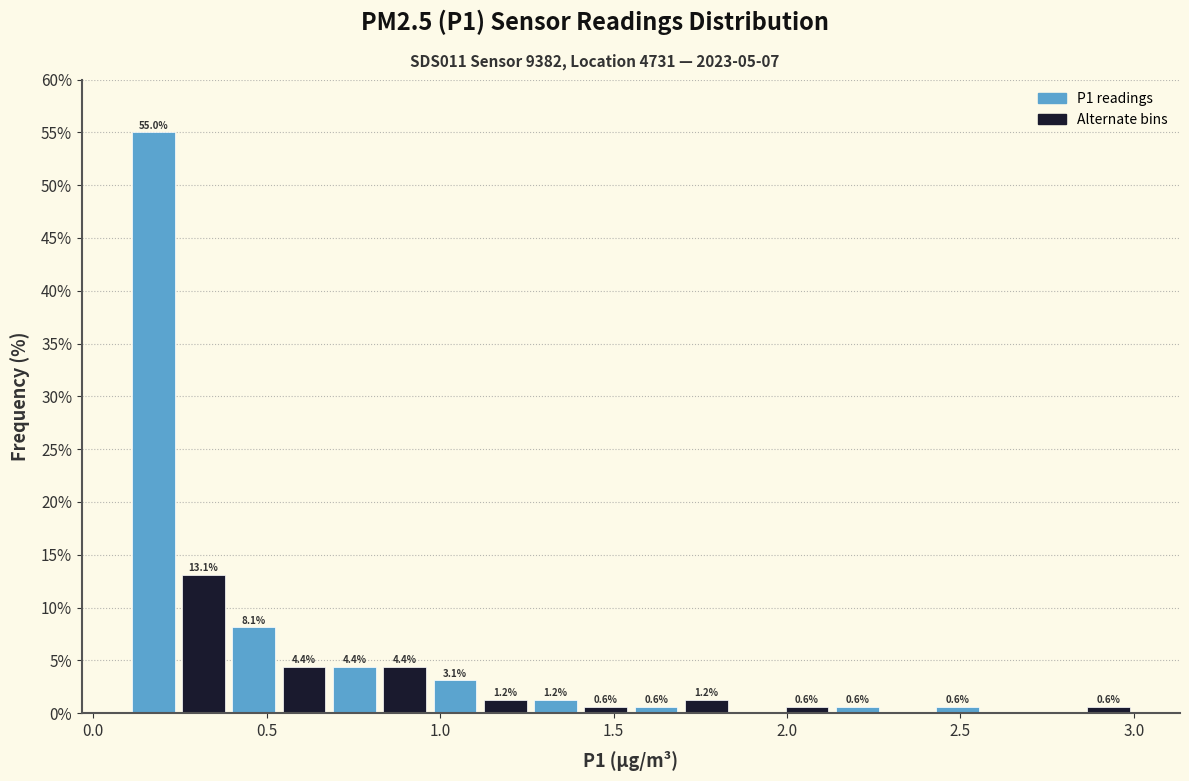

Read against the x-axis, roughly where is the centre of the tallest bar?

0.15